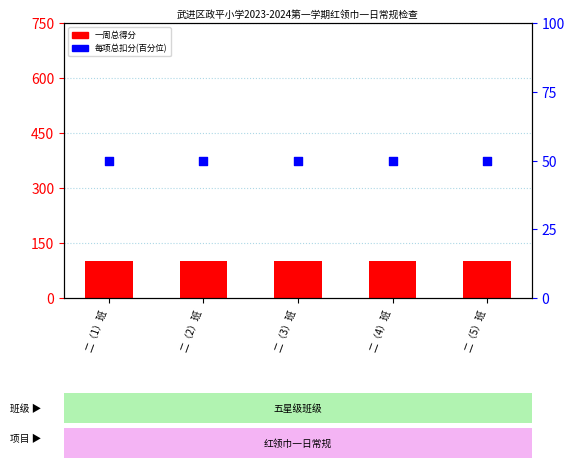

Which series reaches the minimum Y coordinate?

每项总扣分百分位